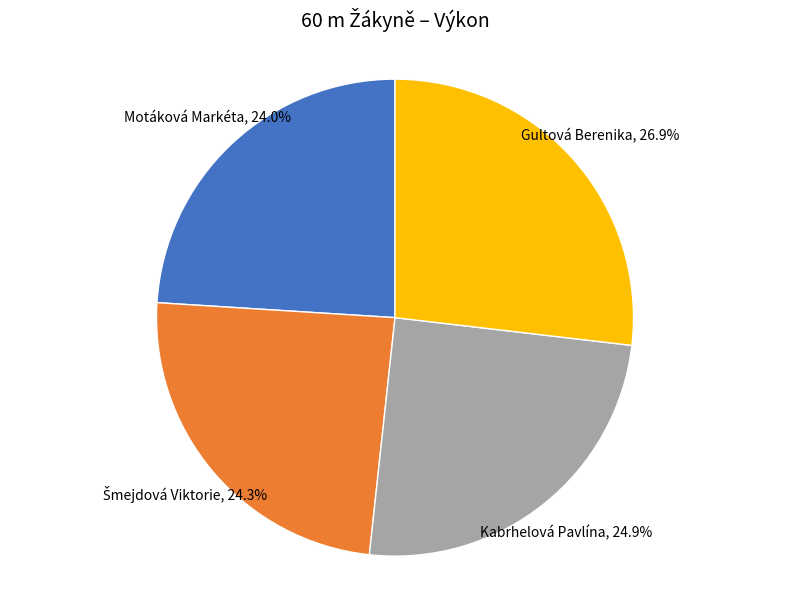

What is the total percentage of Gultová Berenika and Kabrhelová Pavlína?

51.7%